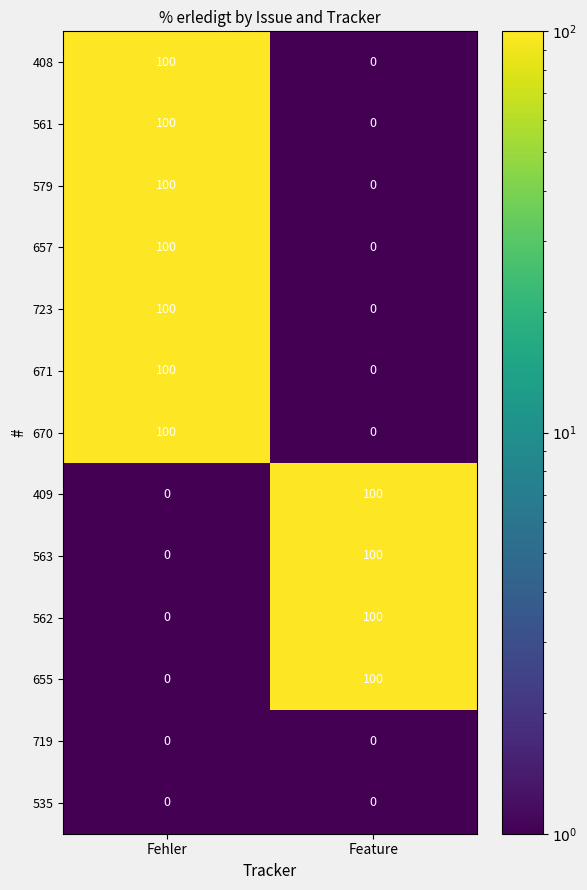

Which category has the highest value in the 579 series?

Fehler